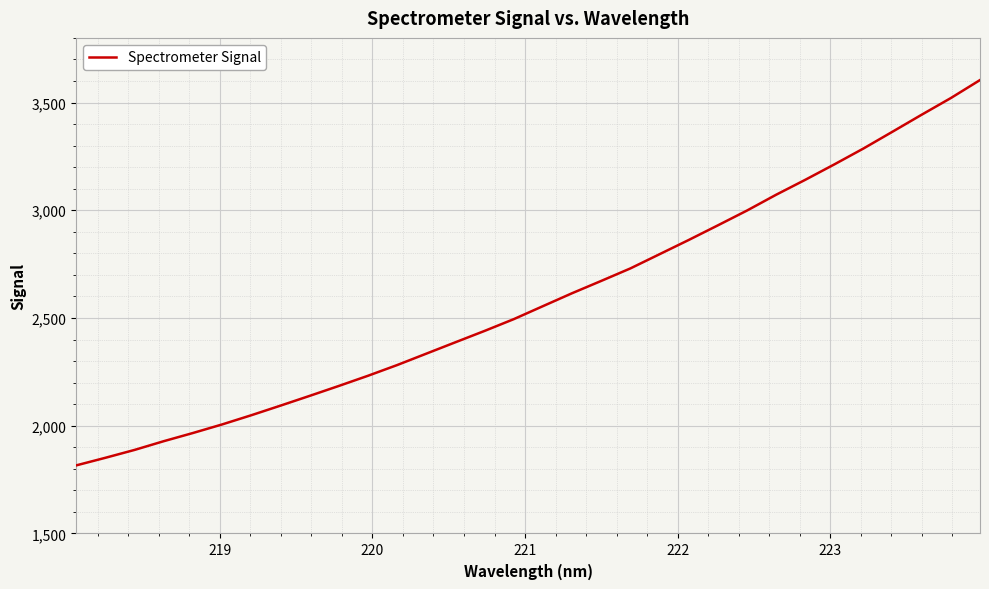

How many lines are shown in the chart?

1